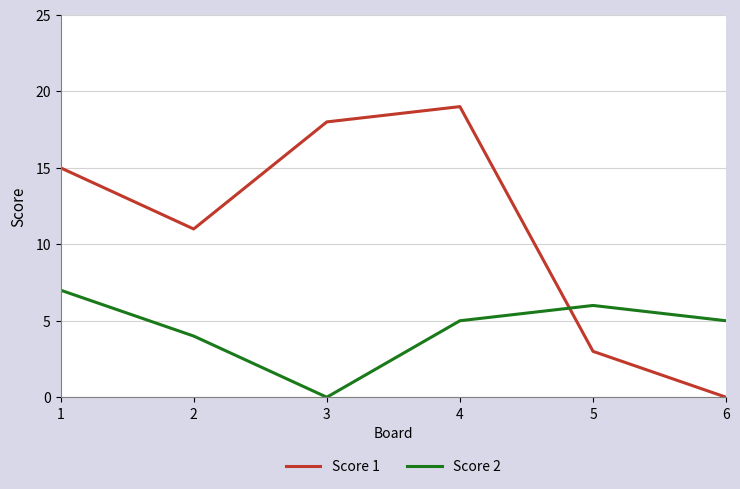

How many interior local peaks does the Score 2 series have?

1